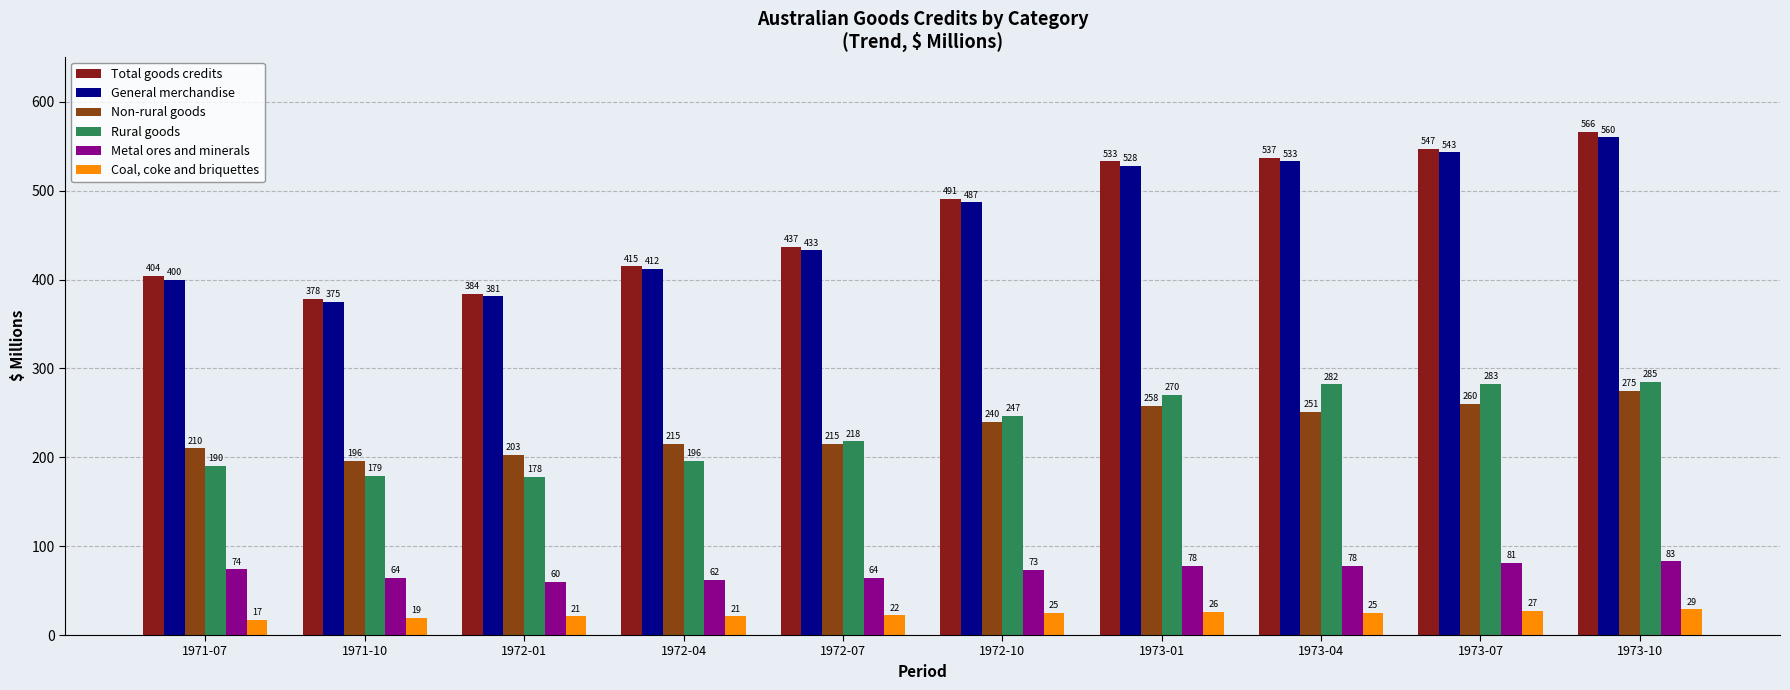

List the series in order of their peak value, lowest first.

Coal, coke and briquettes, Metal ores and minerals, Non-rural goods, Rural goods, General merchandise, Total goods credits